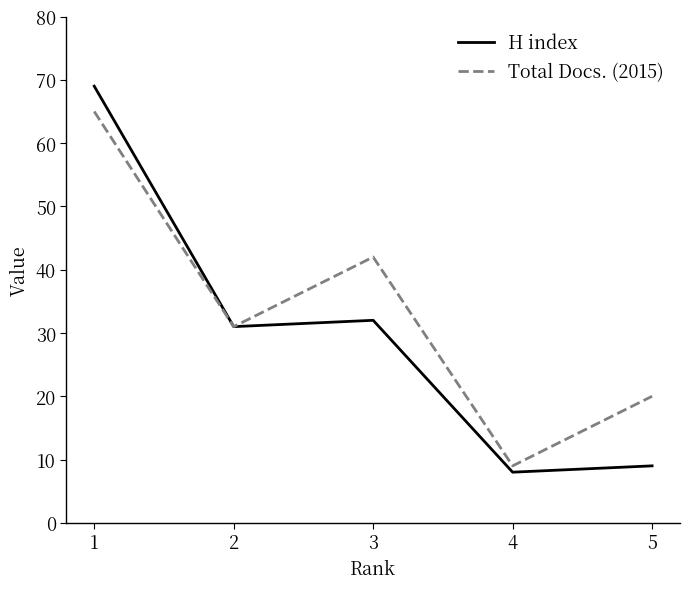

Is the value of H index at 5 greater than the value of Total Docs. (2015) at 1?

No